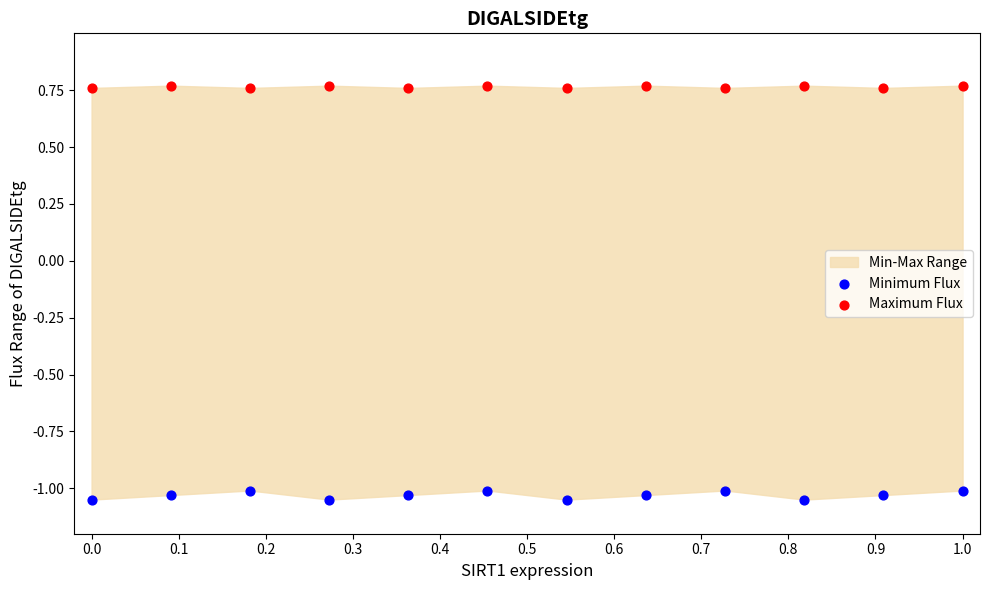

What is the X range (max minus min) for the scatter plot?

1.0